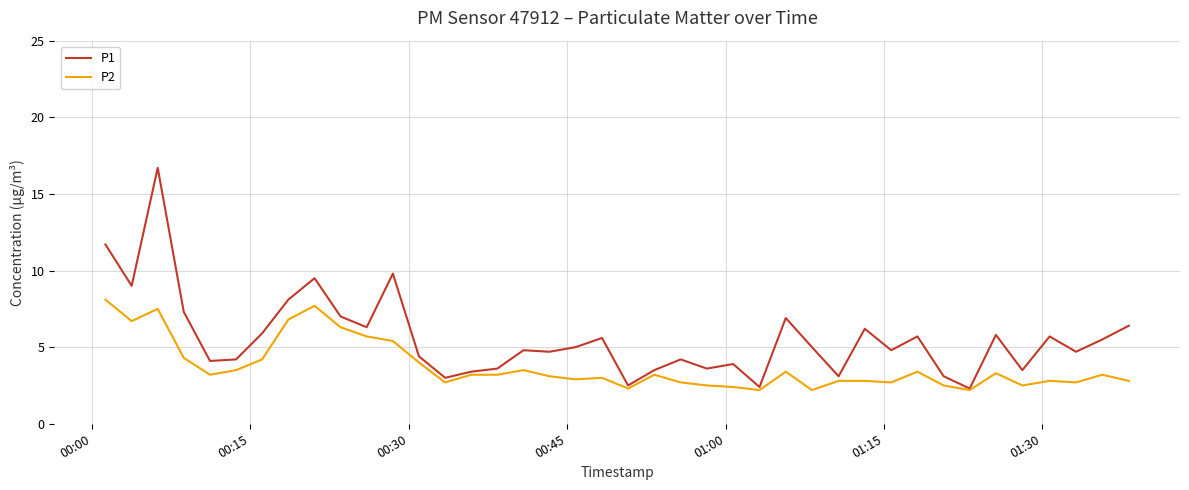

Which series has the largest total across all categories?

P1